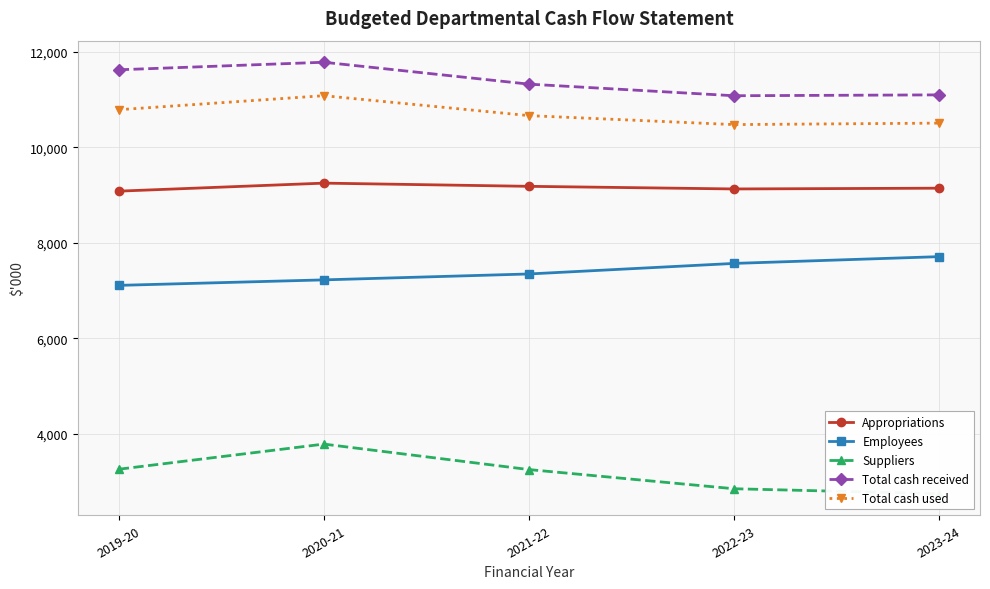

What is the difference between the Suppliers values at 2019-20 and 2022-23?

409